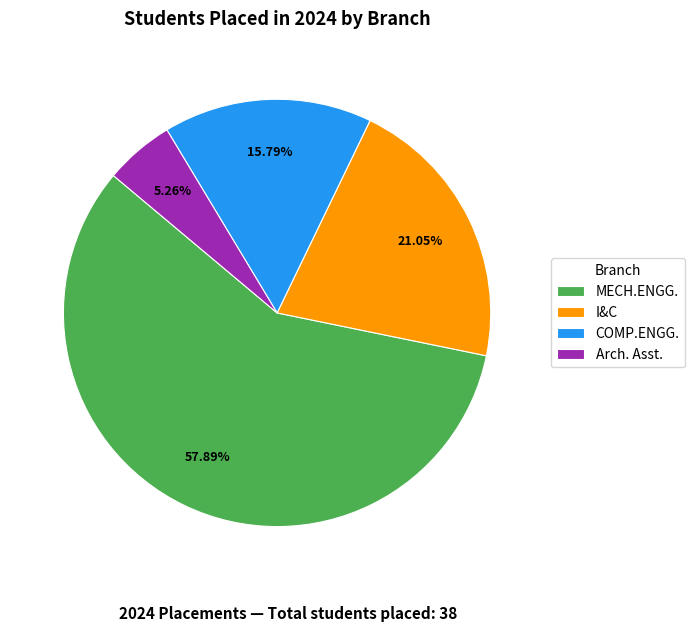

Is there a majority slice in this chart?

Yes